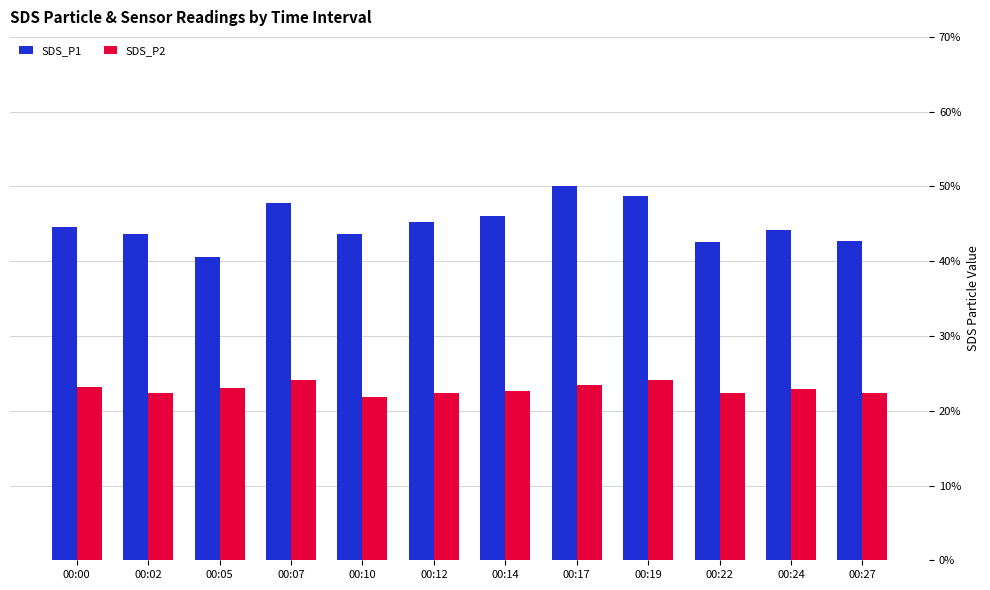

What is the total value across all series at 00:07?

71.8